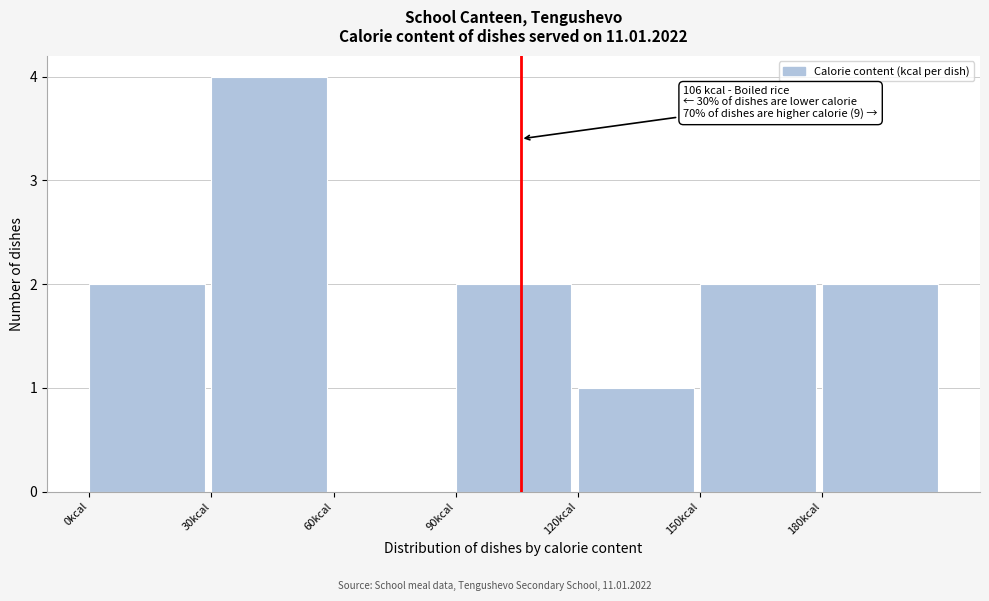

Over which range of the x-axis is the bar tallest?

30 to 60